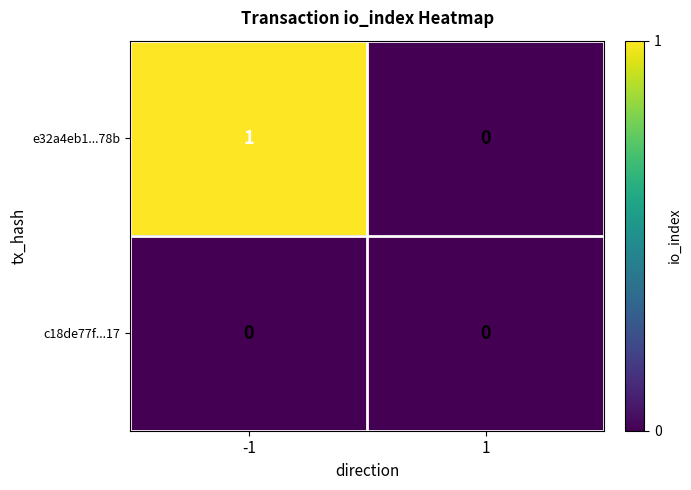

True or false: e32a4eb1...78b has a value of 0 at 1.

True